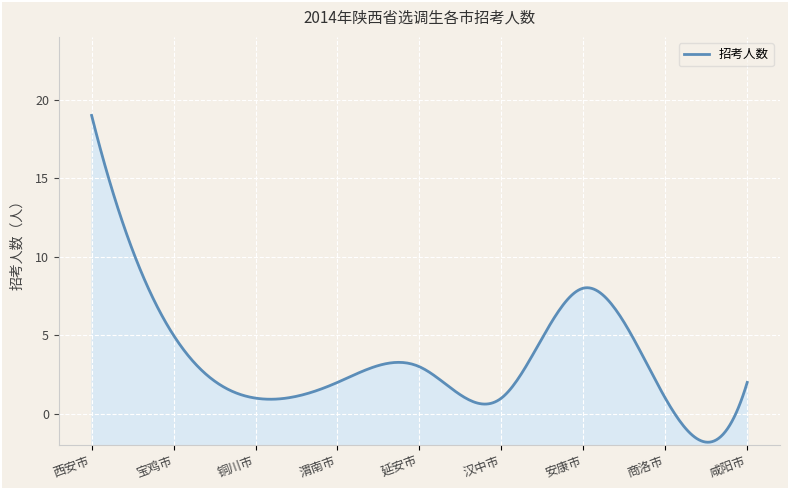

Where is the first local maximum?

延安市